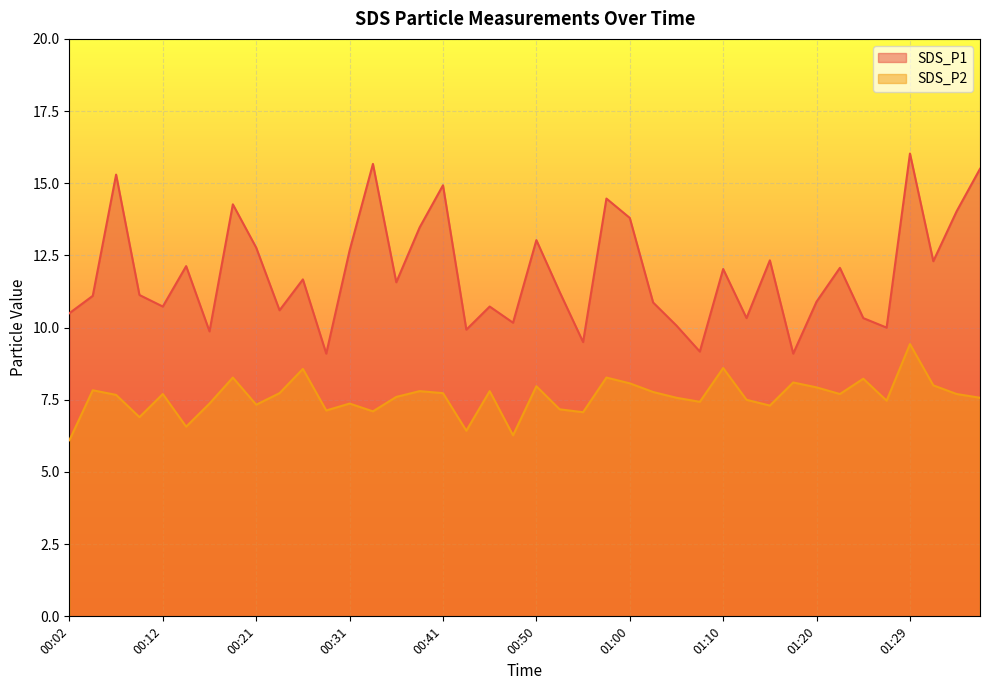

Which series has the largest range (max minus min)?

SDS_P1